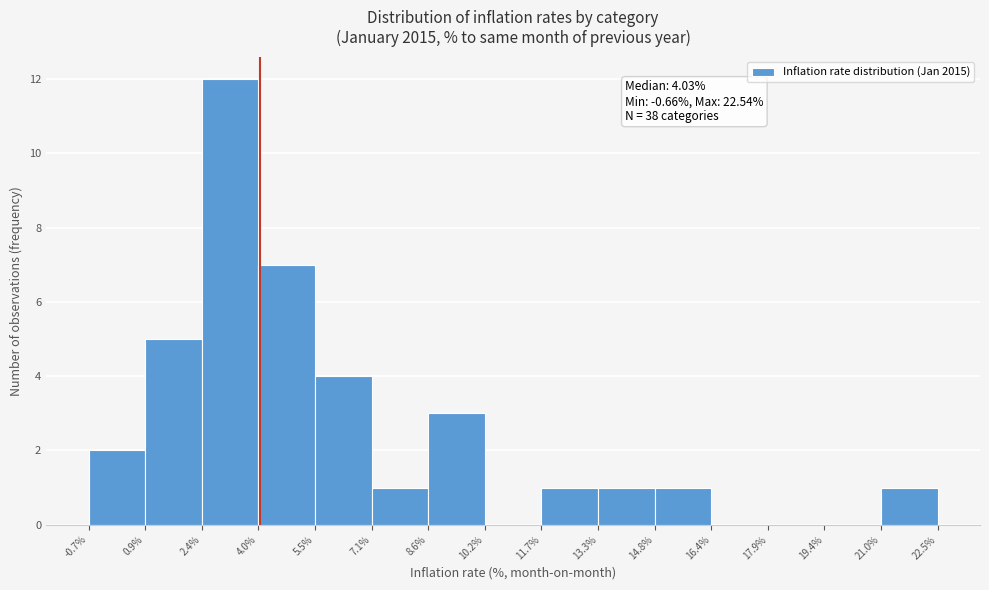

Which range on the x-axis has the tallest bar?

2.4% to 4.0%